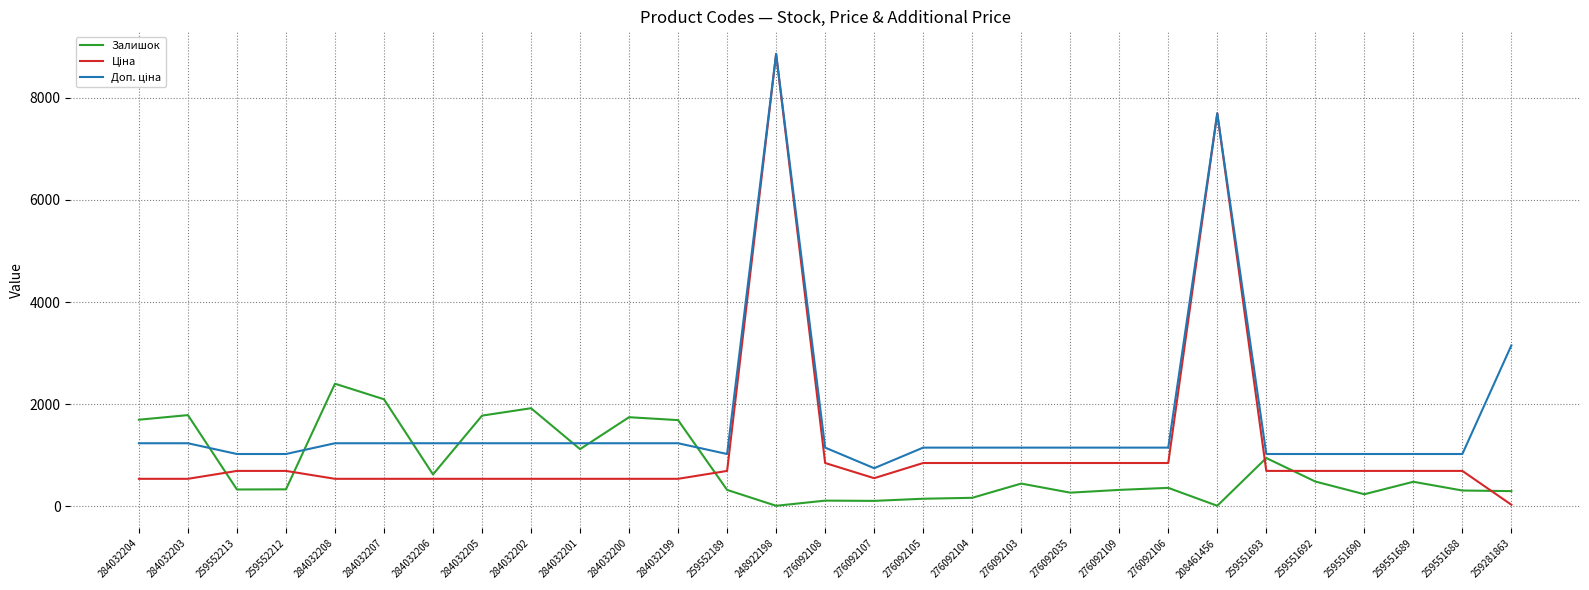

What is the greatest value displayed?

8856.7